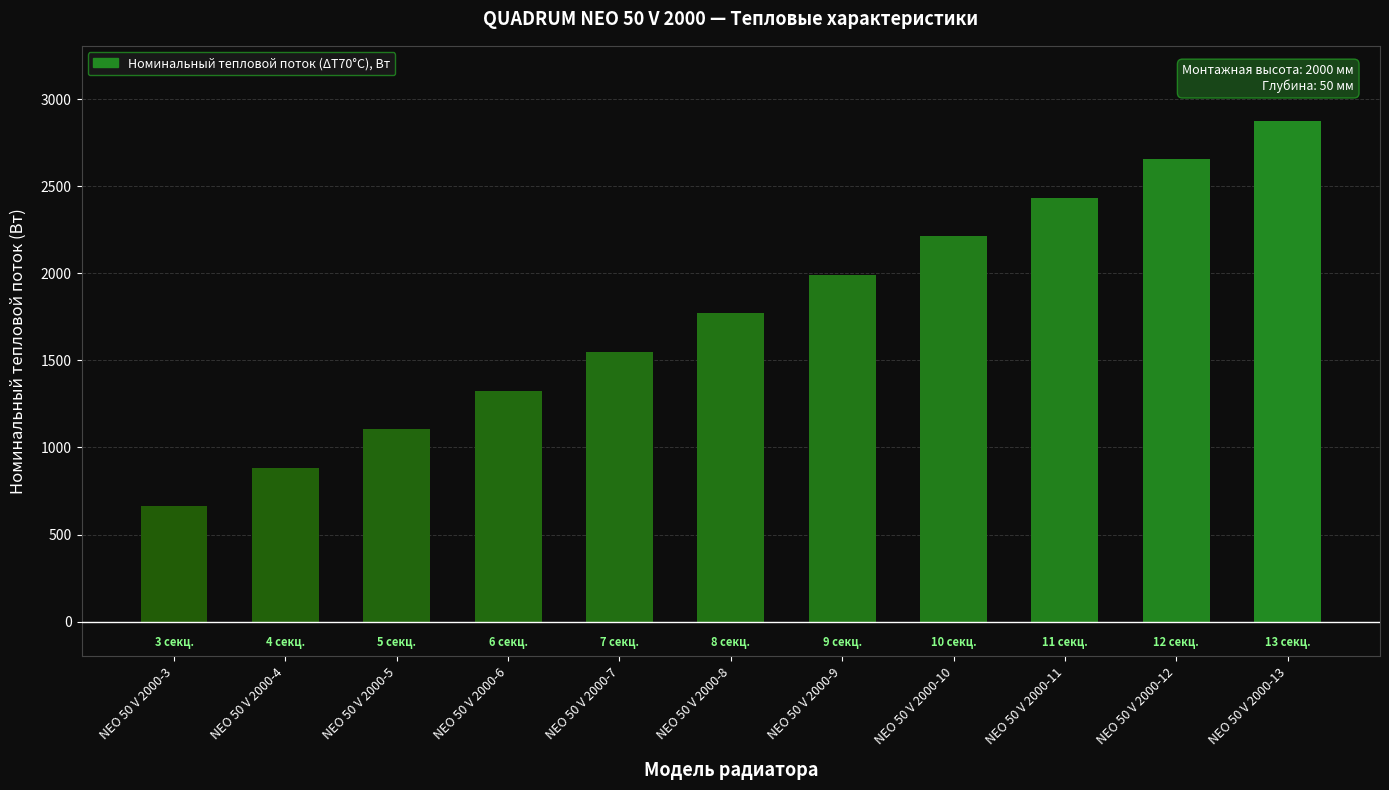

How many categories are shown in the chart?

11